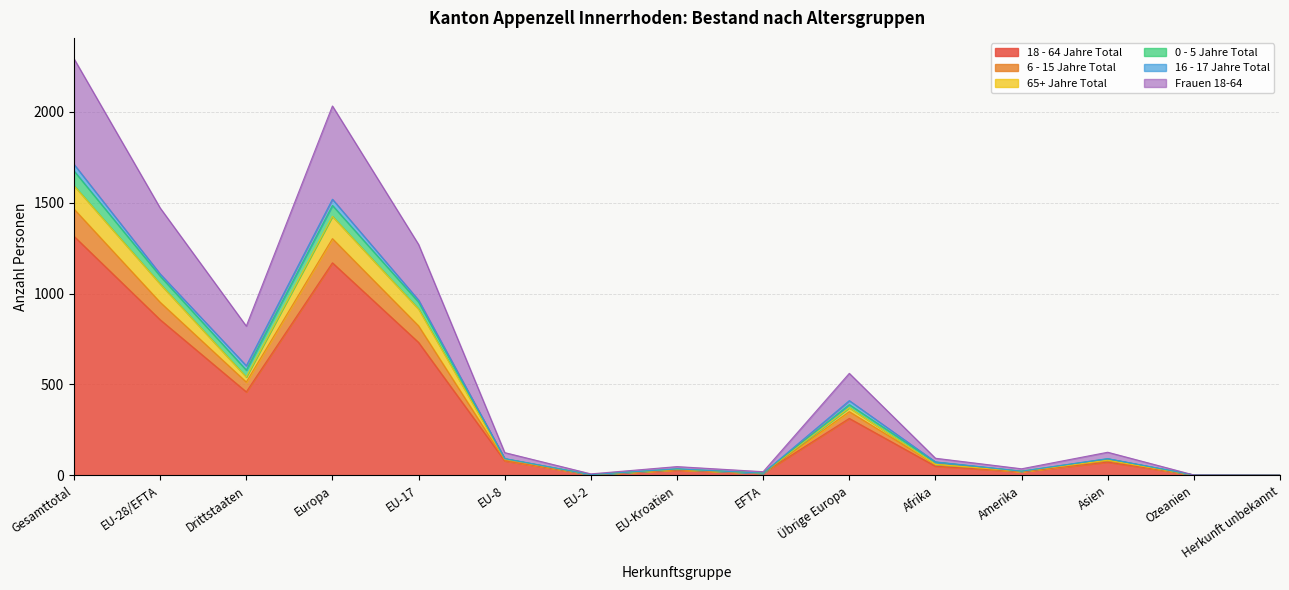

True or false: 6 - 15 Jahre Total has a value of 2 at EU-2.

False